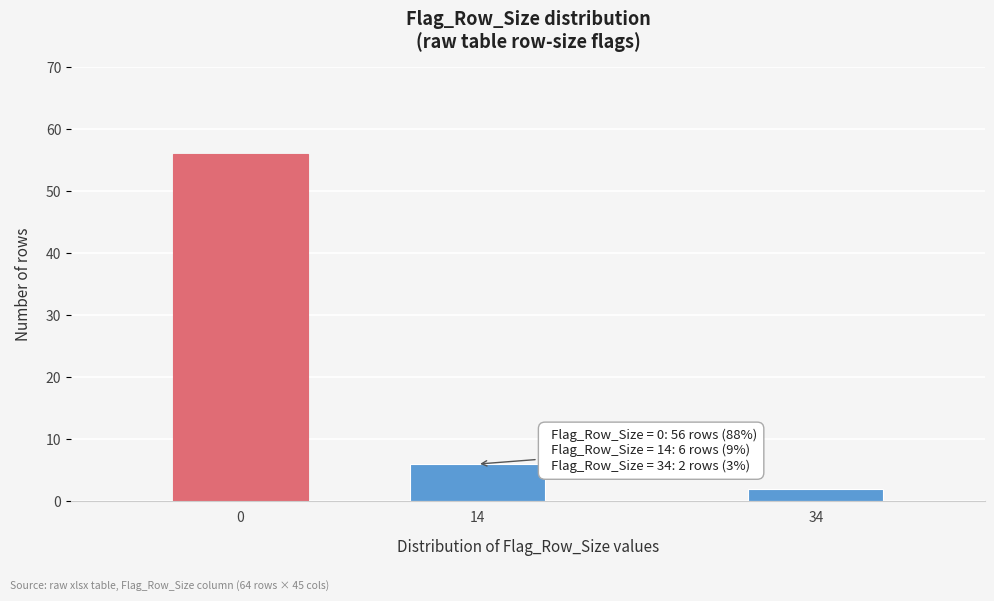

Reading left to right, extract all data points from this chart.

56	6	2